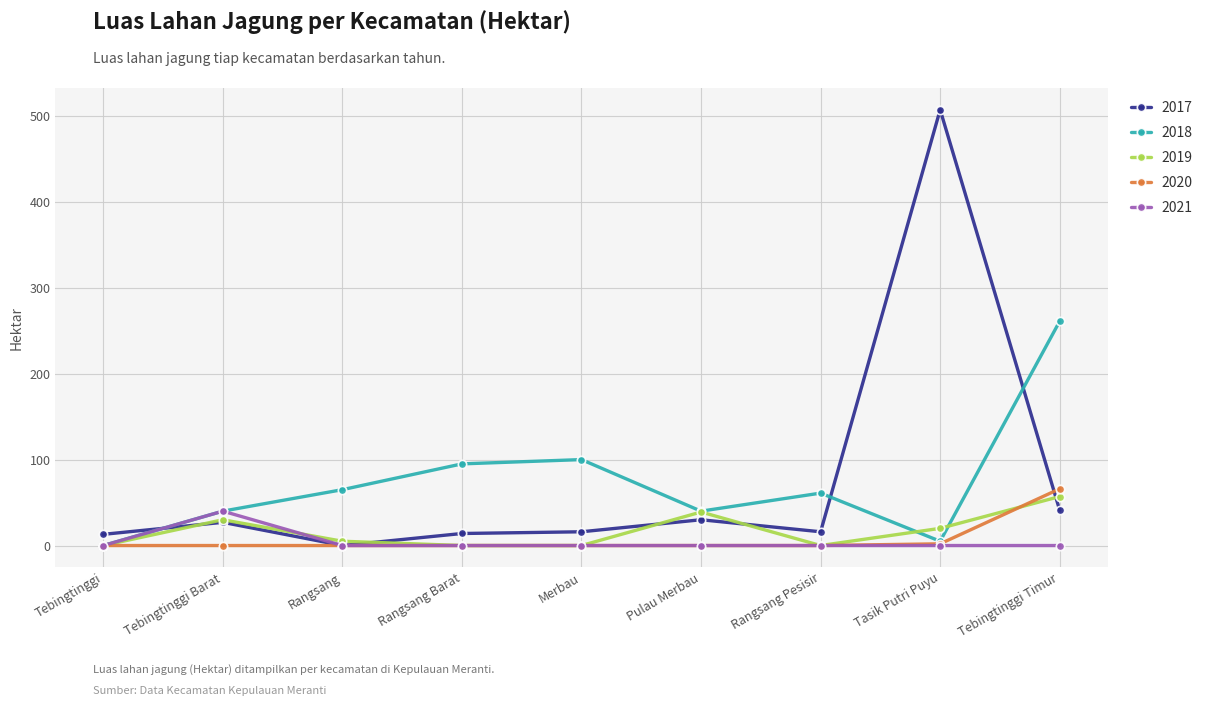

Where is 2018 nearest to the value 130?

Merbau